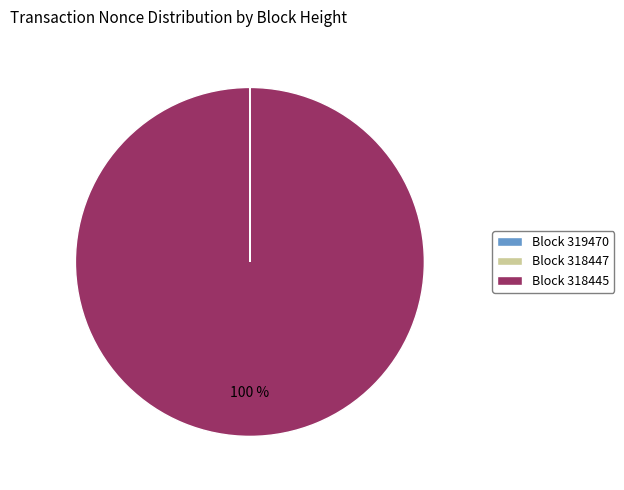

Which category accounts for the majority?

Block 318445